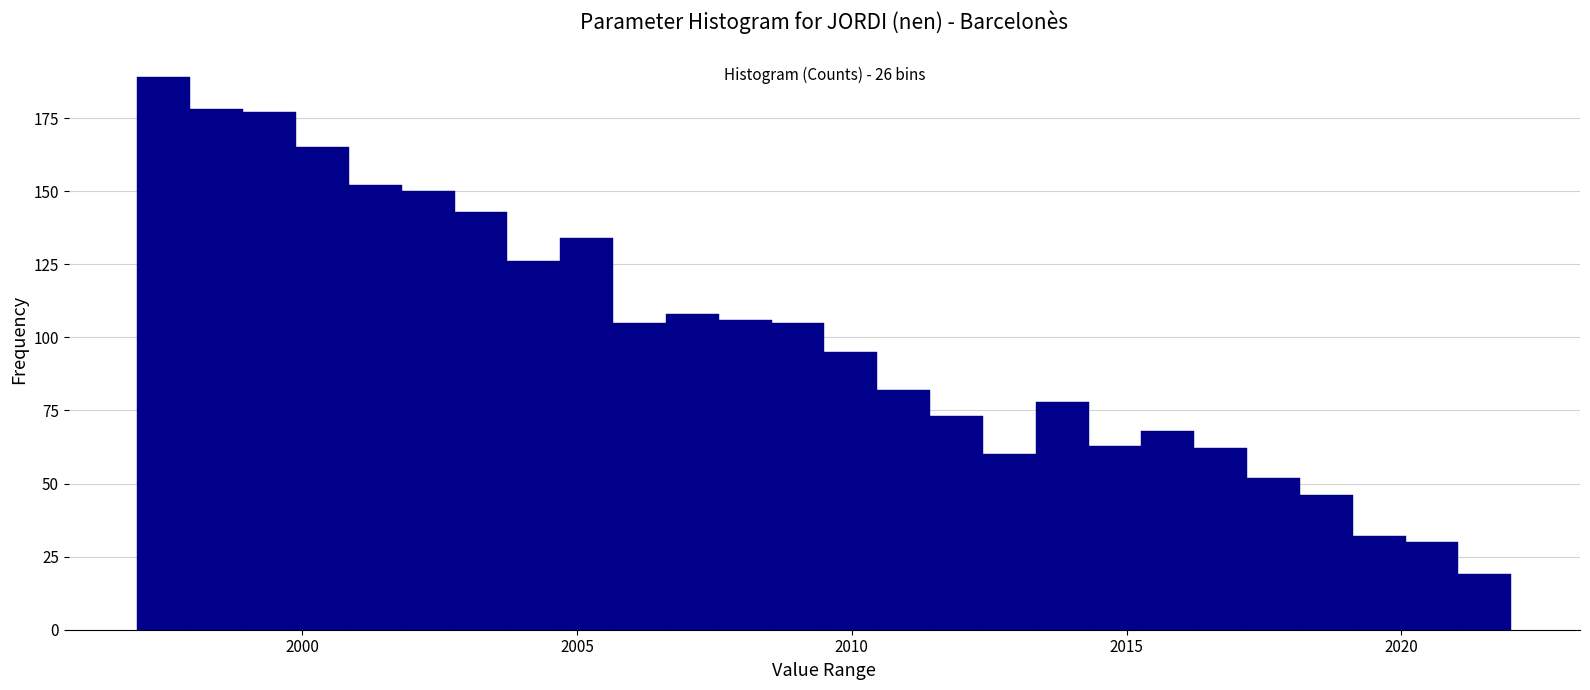

Around what value on the x-axis is the tallest bar? Give the approximate position of its centre, as read against the axis.

1997.5